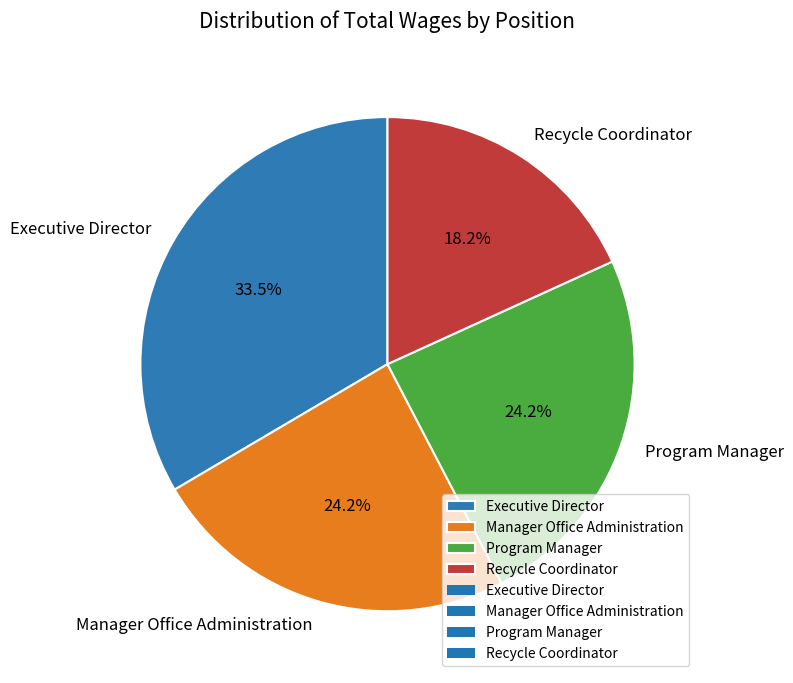

The Recycle Coordinator slice represents 31% of the pie. True or false?

False